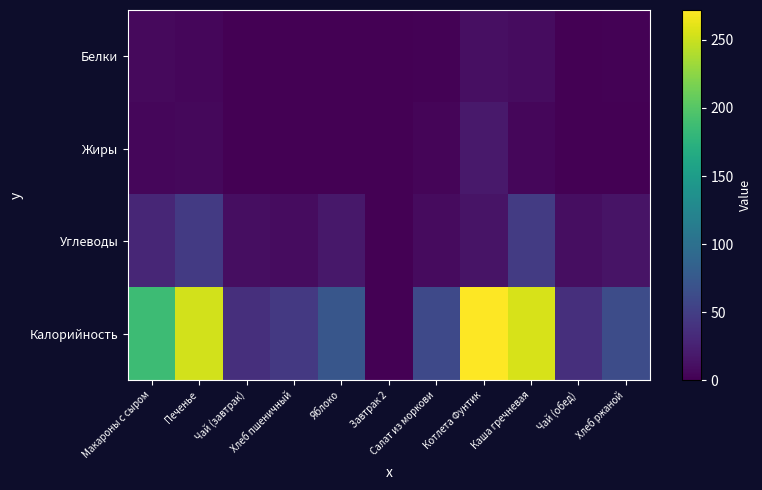

Which category has the highest value across all series?

Котлета Фунтик